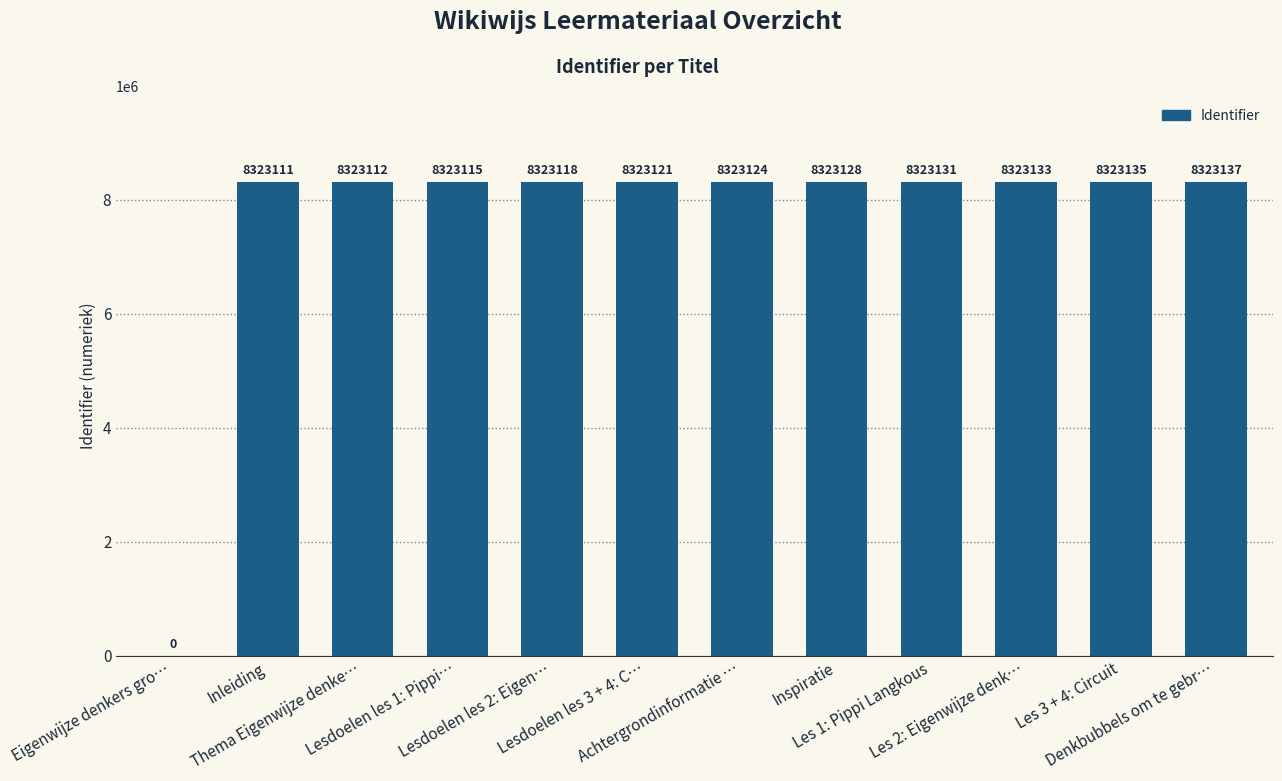

What is the difference between the values at Lesdoelen les 3 + 4: C… and Inleiding?

10